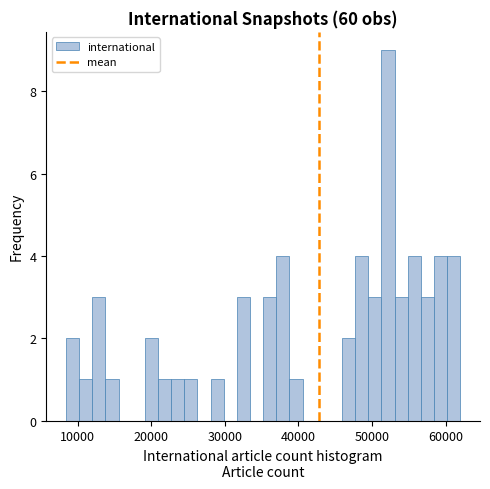

Read against the x-axis, roughly where is the centre of the tallest bar?

52000